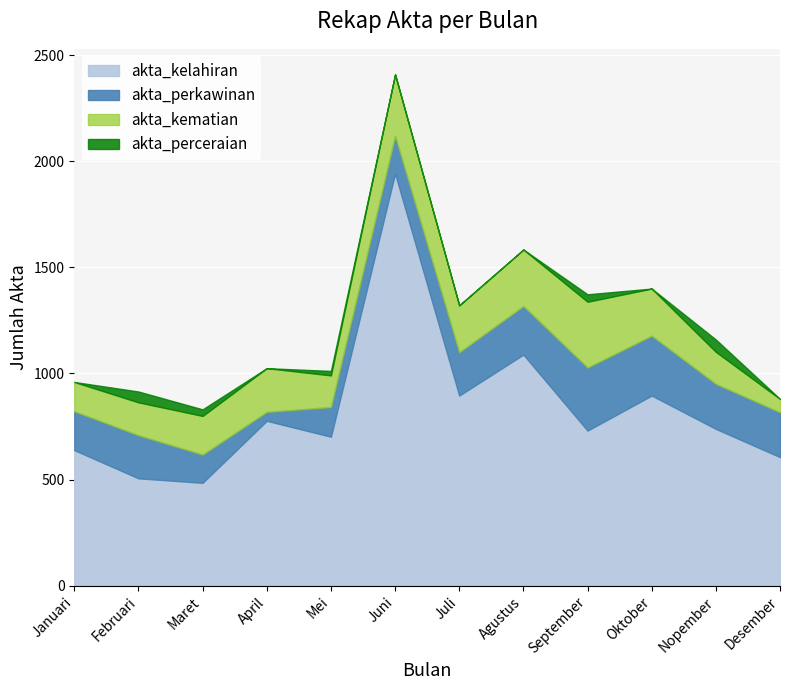

True or false: akta_perceraian and akta_kelahiran cross at least once.

False